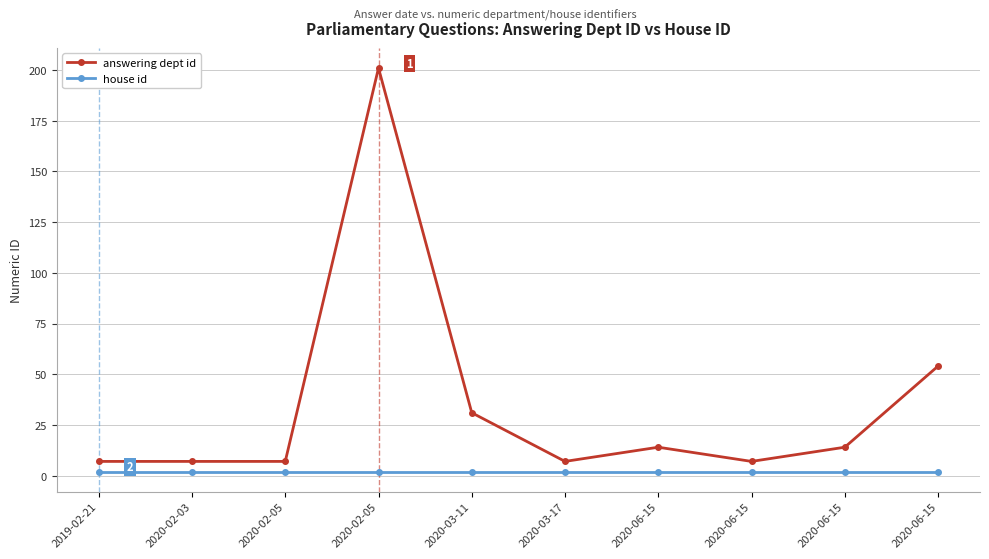

True or false: answering dept id has a value of 31 at 2020-03-11.

True